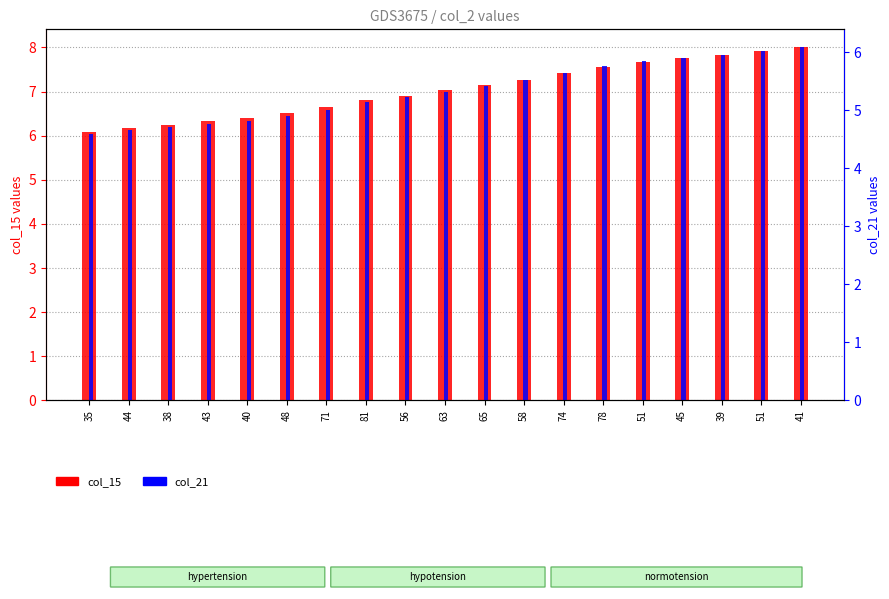

Reading right to left, what are all the values shown in this chart?

col_15: 8.0	7.9	7.8	7.8	7.7	7.6	7.4	7.3	7.2	7.0	6.9	6.8	6.6	6.5	6.4	6.3	6.2	6.2	6.1
col_21: 6.1	6.0	6.0	5.9	5.8	5.8	5.6	5.5	5.4	5.3	5.2	5.1	5.0	4.9	4.8	4.8	4.7	4.7	4.6